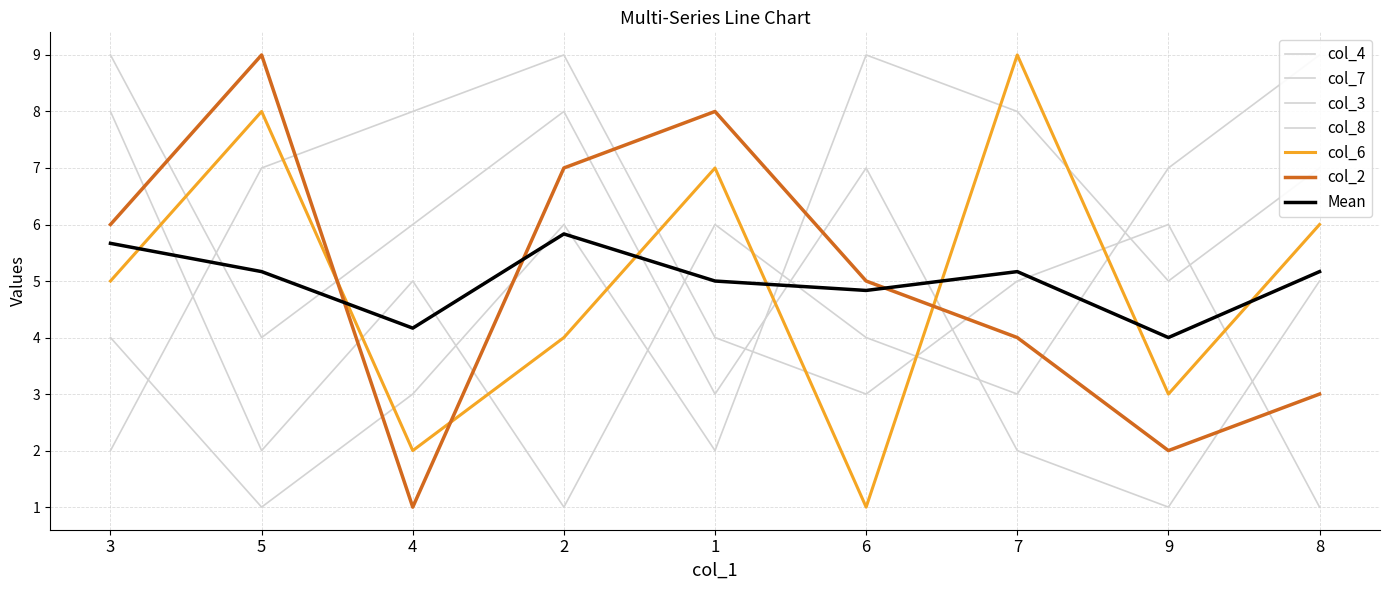

What is the label of the 1st point from the right?

8